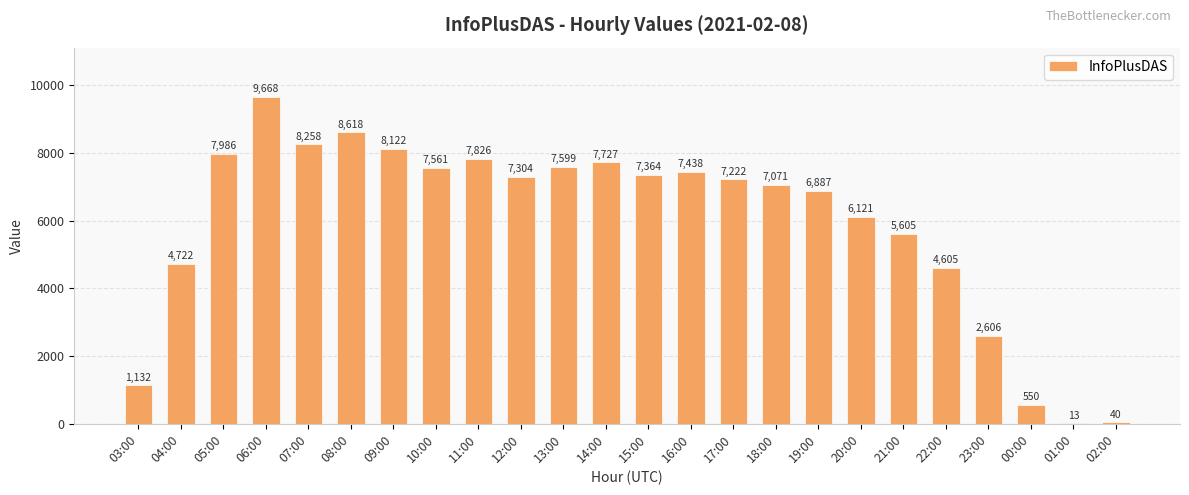

Count the number of categories in the chart.

24